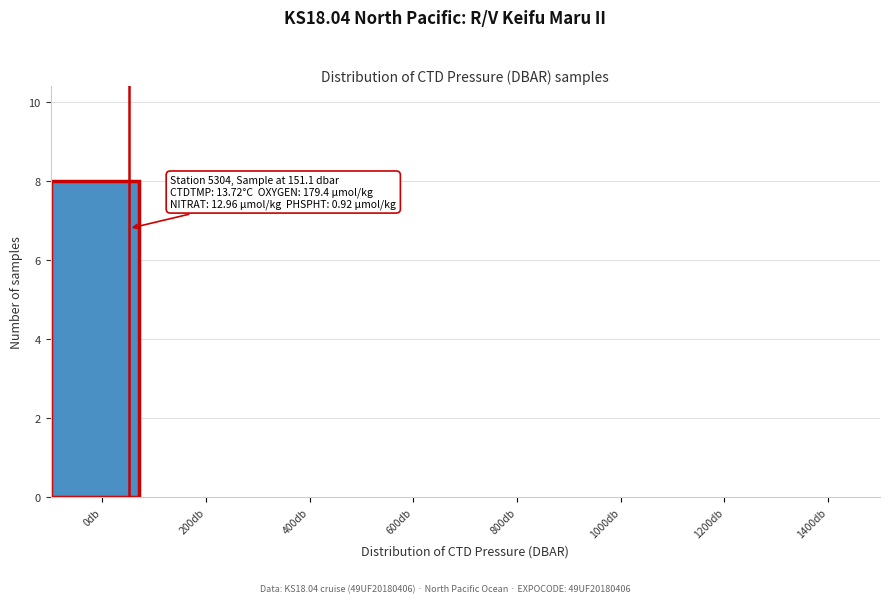

Reading left to right, transcribe all the data shown in this chart.

0db=8	200db=0	400db=0	600db=0	800db=0	1000db=0	1200db=0	1400db=0